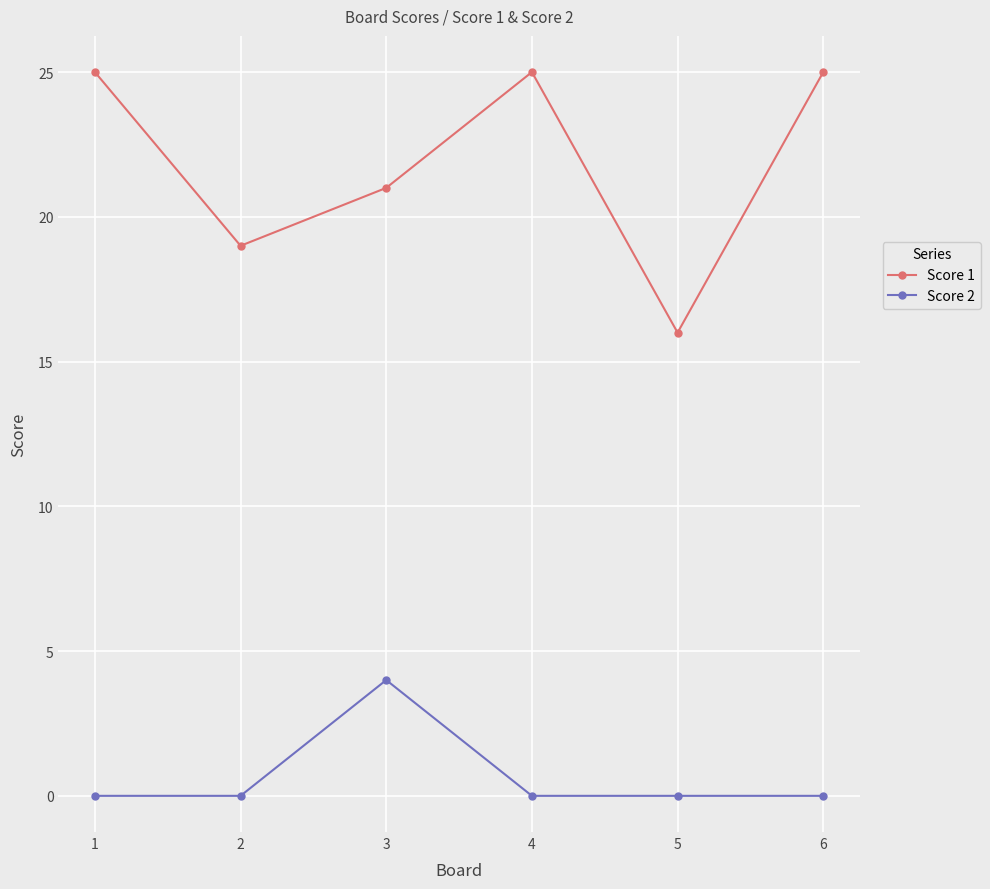

Is it true that Score 1 equals 4 at 5?

False